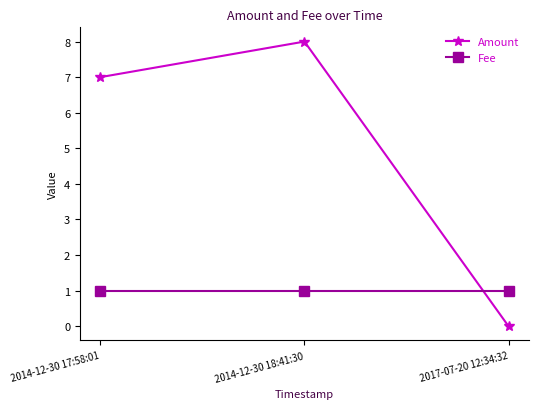

What are all the series names shown in the legend?

Amount, Fee